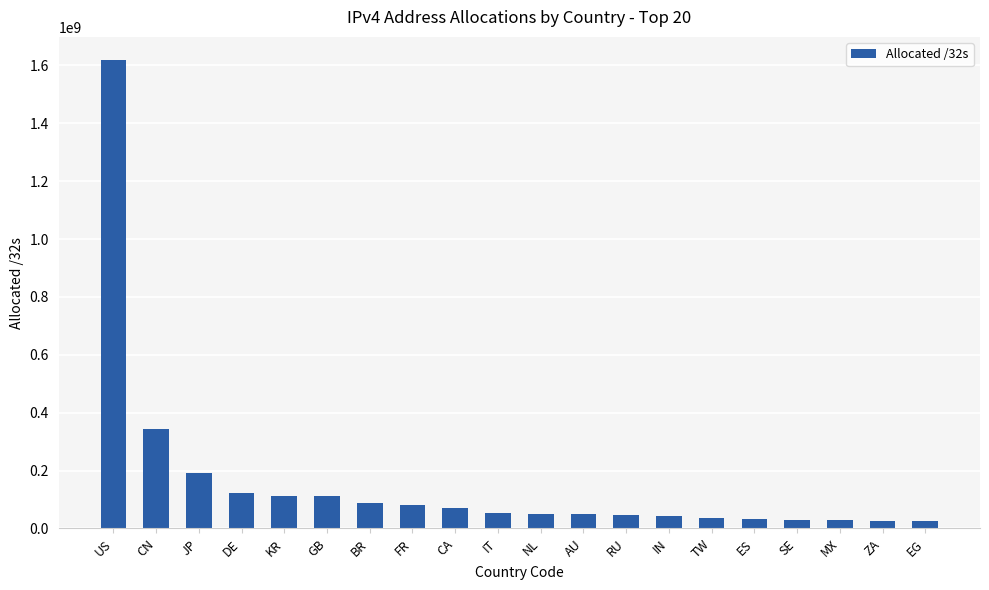

What is the approximate value at BR?

86974208